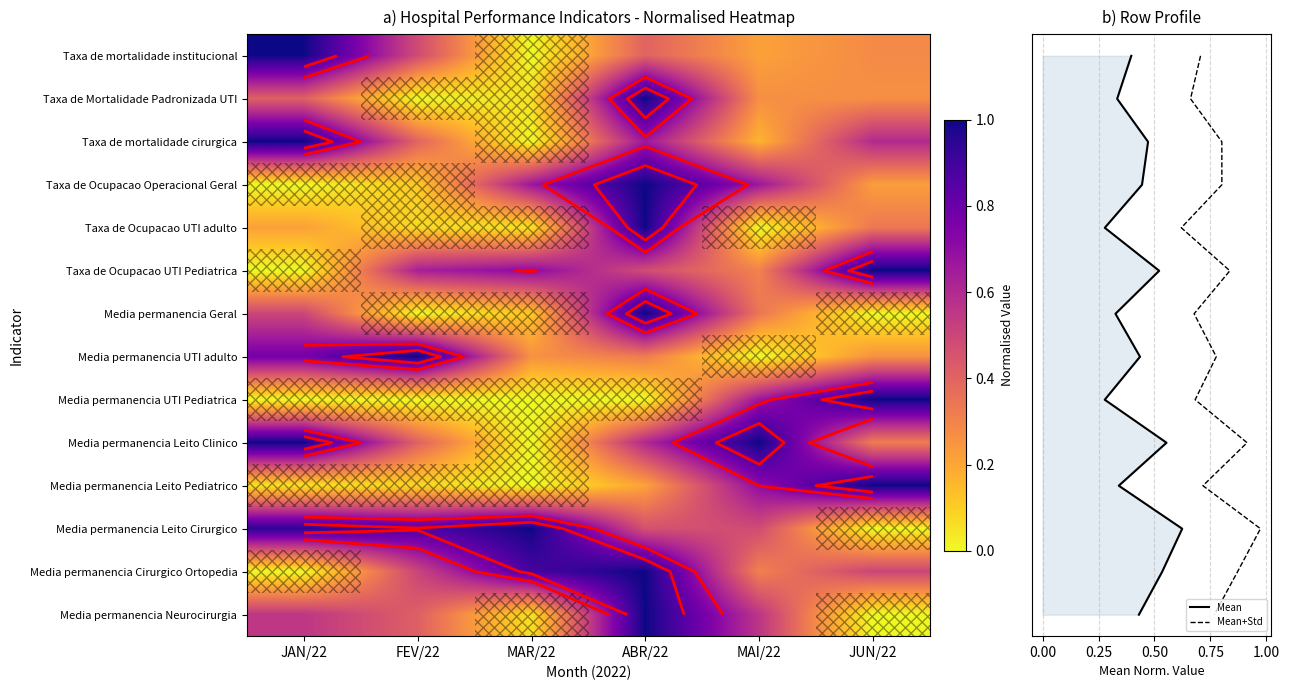

The Media permanencia Cirurgico Ortopedia series shows 0.4 at ABR/22. True or false?

False